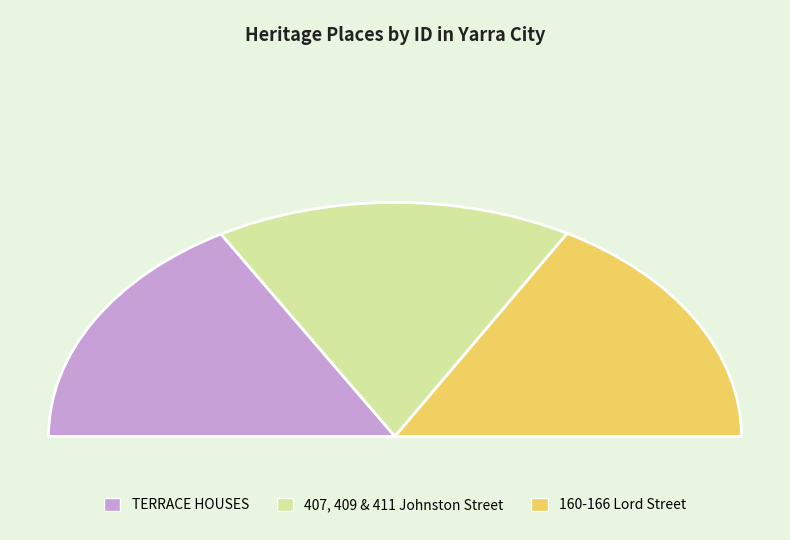

How many slices are in this pie chart?

3